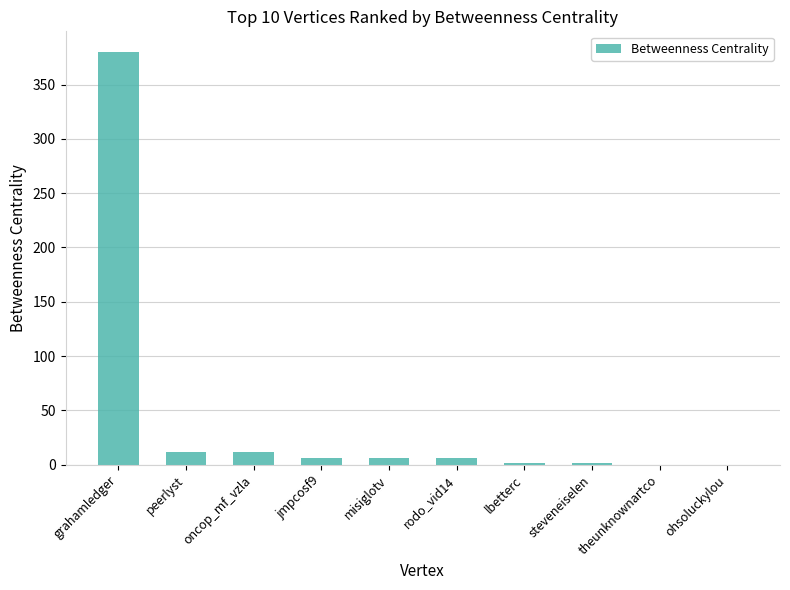

What is the sum of all values?

426